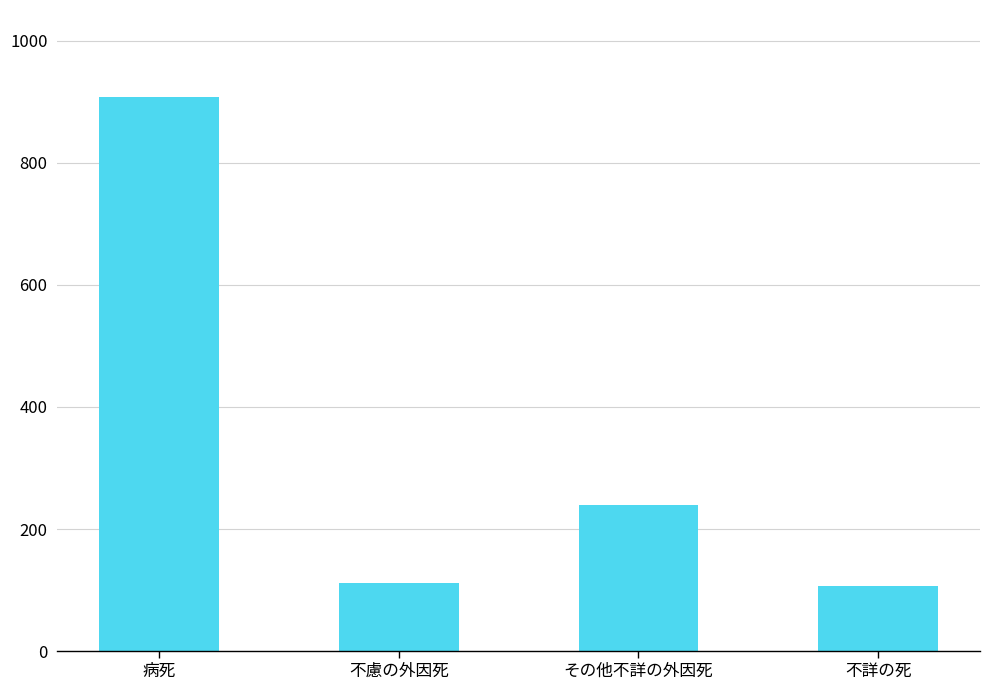

What is the greatest value displayed?

907